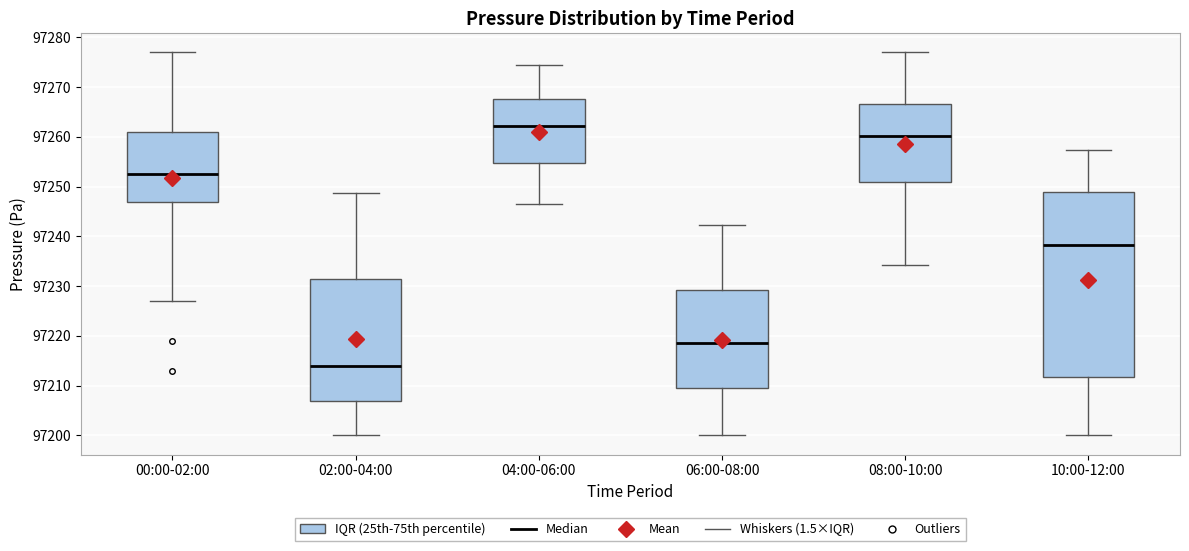

Reading left to right, transcribe this box plot: for each box, give where its median line is, the range the box spans, and where its two whiskers end, as read against the y-axis. The values are not printed on the chart, so give them approximately, as read against the axis.

00:00-02:00: median 97253, box 97247 to 97261, whiskers 97227 to 97277
02:00-04:00: median 97214, box 97207 to 97231, whiskers 97200 to 97249
04:00-06:00: median 97262, box 97255 to 97268, whiskers 97247 to 97274
06:00-08:00: median 97218, box 97209 to 97229, whiskers 97200 to 97242
08:00-10:00: median 97260, box 97251 to 97267, whiskers 97234 to 97277
10:00-12:00: median 97238, box 97212 to 97249, whiskers 97200 to 97257